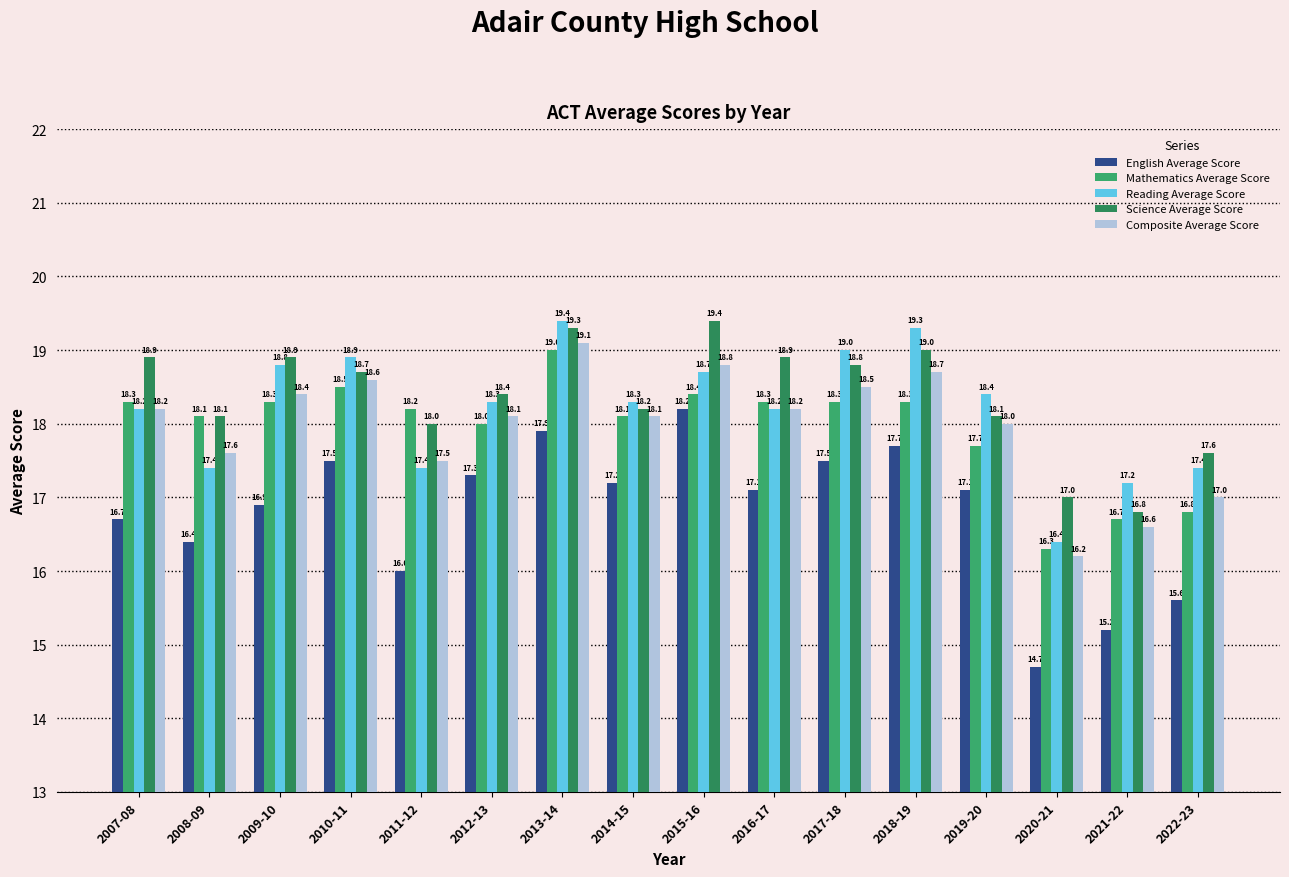

How many groups of bars are there?

16